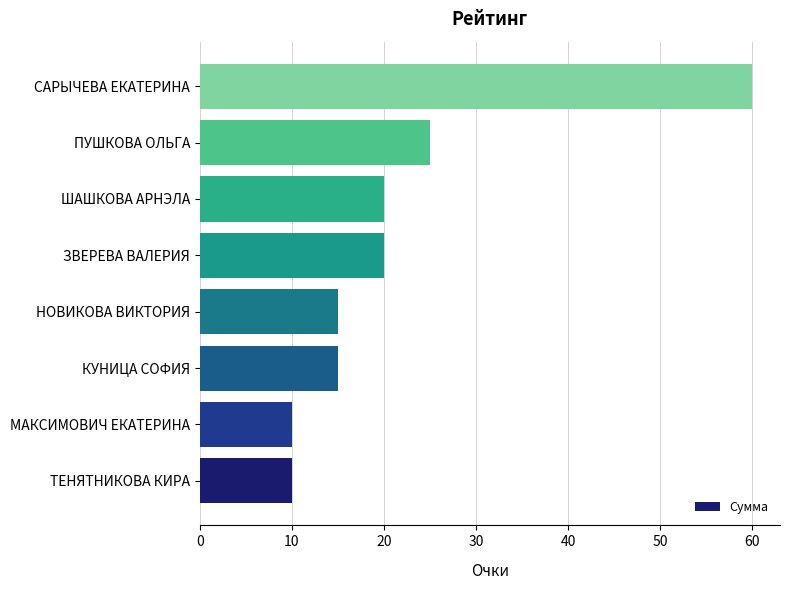

Is it true that the value at ЗВЕРЕВА ВАЛЕРИЯ is 20?

True